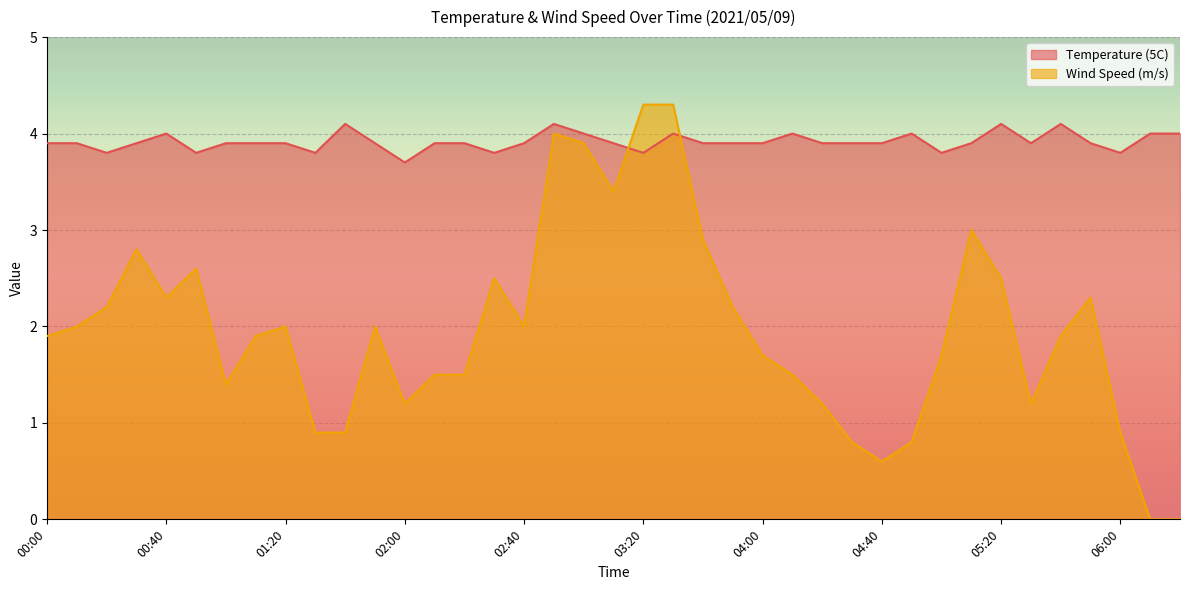

Reading left to right, list all the values displayed in this chart.

Temperature (5C): 00:00=3.9	00:10=3.9	00:20=3.8	00:30=3.9	00:40=4.0	00:50=3.8	01:00=3.9	01:10=3.9	01:20=3.9	01:30=3.8	01:40=4.1	01:50=3.9	02:00=3.7	02:10=3.9	02:20=3.9	02:30=3.8	02:40=3.9	02:50=4.1	03:00=4.0	03:10=3.9	03:20=3.8	03:30=4.0	03:40=3.9	03:50=3.9	04:00=3.9	04:10=4.0	04:20=3.9	04:30=3.9	04:40=3.9	04:50=4.0	05:00=3.8	05:10=3.9	05:20=4.1	05:30=3.9	05:40=4.1	05:50=3.9	06:00=3.8	06:10=4.0	06:20=4.0
Wind Speed (m/s): 00:00=1.9	00:10=2.0	00:20=2.2	00:30=2.8	00:40=2.3	00:50=2.6	01:00=1.4	01:10=1.9	01:20=2.0	01:30=0.9	01:40=0.9	01:50=2.0	02:00=1.2	02:10=1.5	02:20=1.5	02:30=2.5	02:40=2.0	02:50=4.0	03:00=3.9	03:10=3.4	03:20=4.3	03:30=4.3	03:40=2.9	03:50=2.2	04:00=1.7	04:10=1.5	04:20=1.2	04:30=0.8	04:40=0.6	04:50=0.8	05:00=1.7	05:10=3.0	05:20=2.5	05:30=1.2	05:40=1.9	05:50=2.3	06:00=0.9	06:10=0.0	06:20=0.0